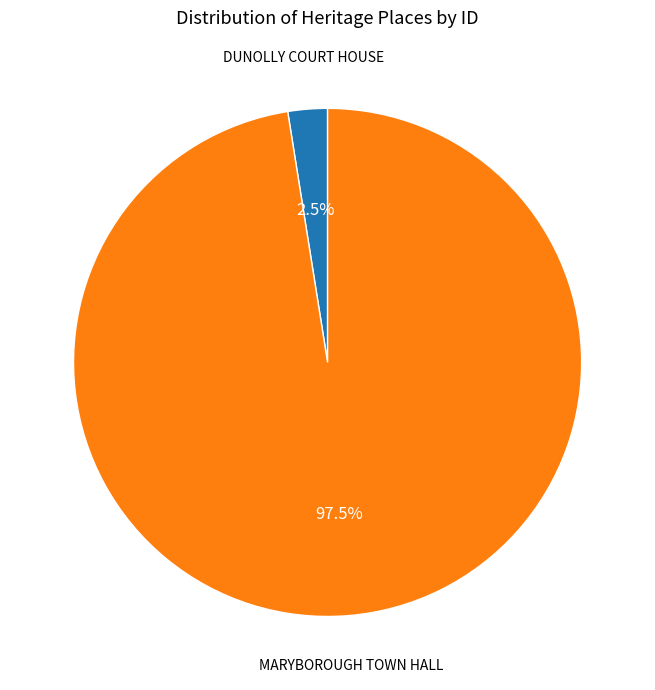

Which category accounts for the majority?

MARYBOROUGH TOWN HALL